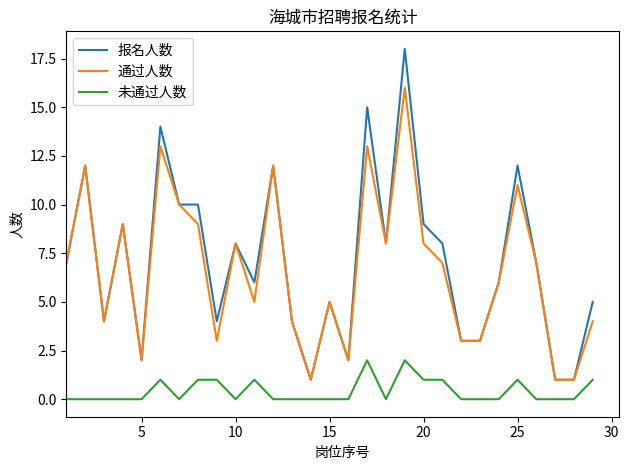

What is the difference between the second highest and minimum values in the 报名人数 series?

14